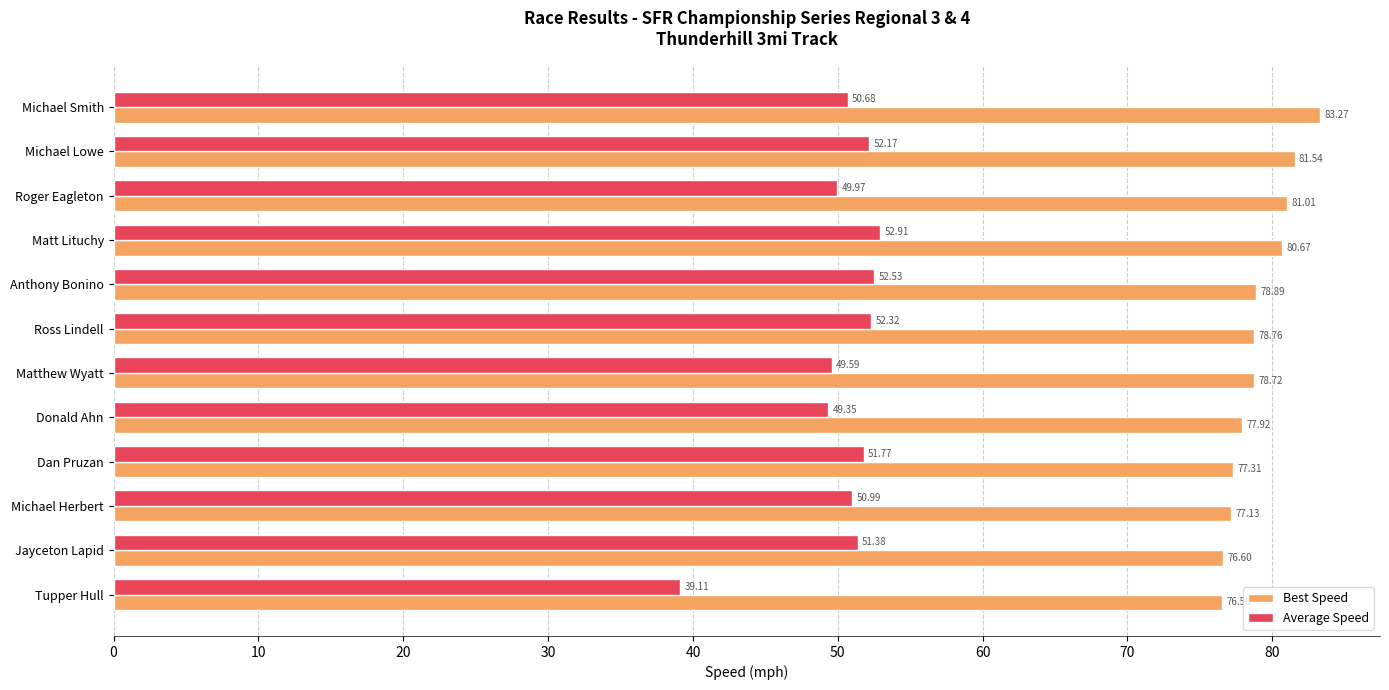

Is the value of Best Speed at Ross Lindell greater than the value of Average Speed at Matthew Wyatt?

Yes